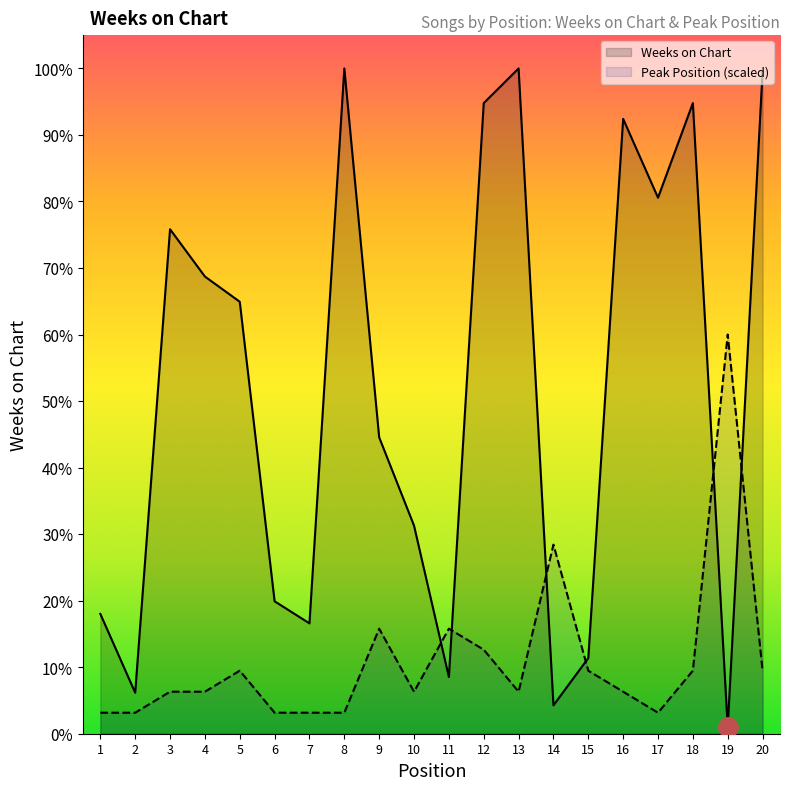

How many interior local peaks does the Peak Position (scaled) series have?

5